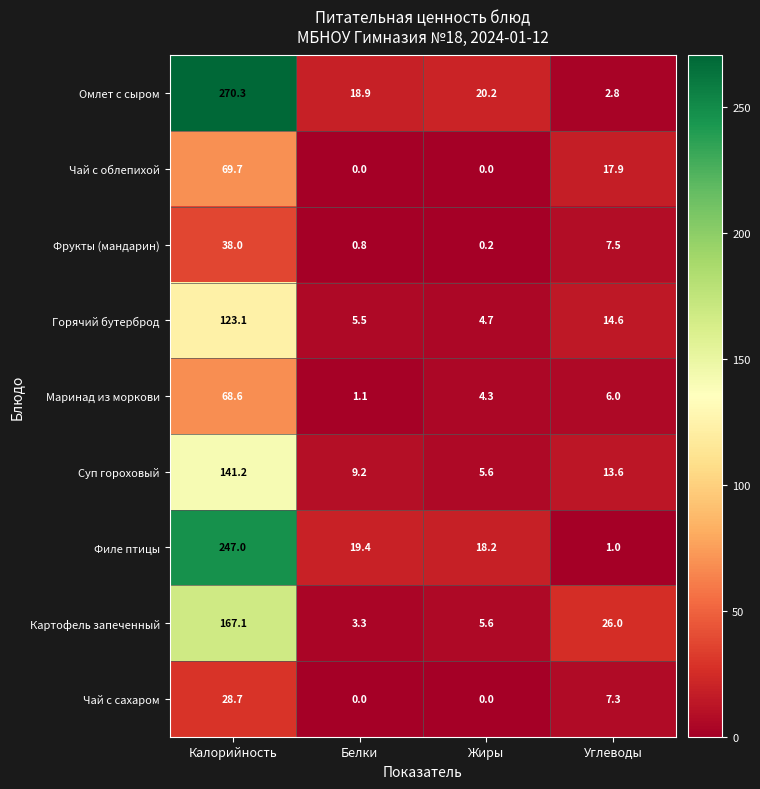

What is the total value across all series at Калорийность?

1153.7